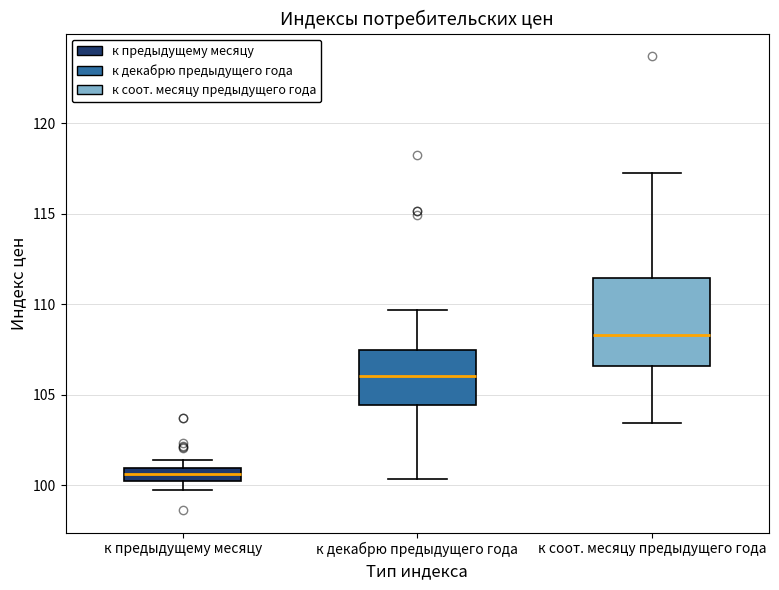

Comparing the boxes themselves (not the whiskers), which one is the tallest?

к соот. месяцу предыдущего года